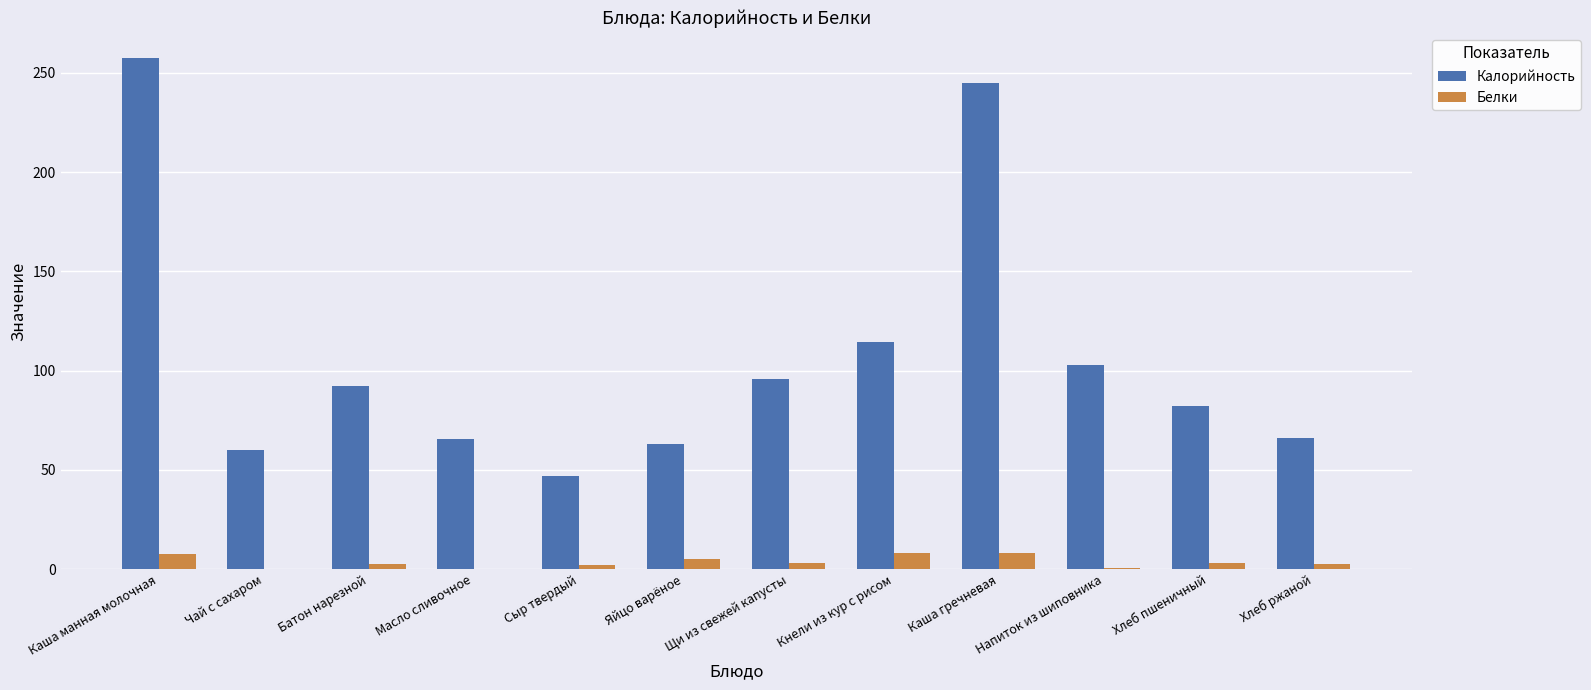

How many categories are shown in the chart?

12